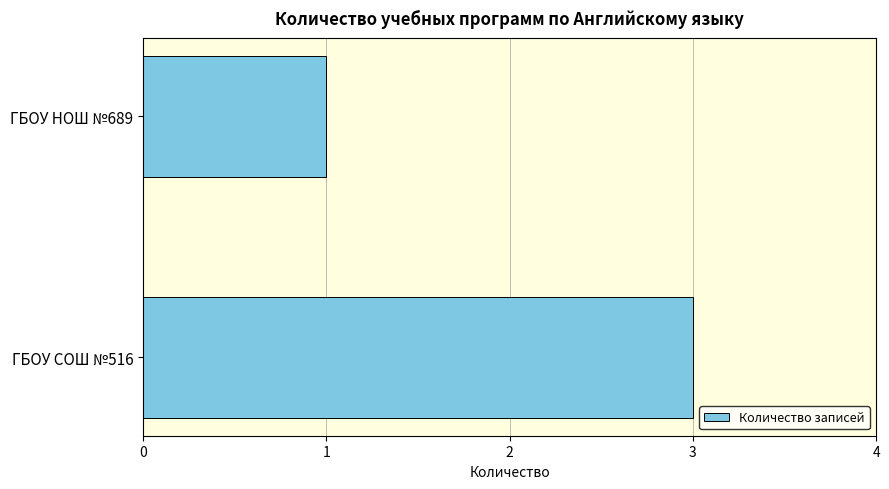

What is the difference between the maximum and minimum values?

2